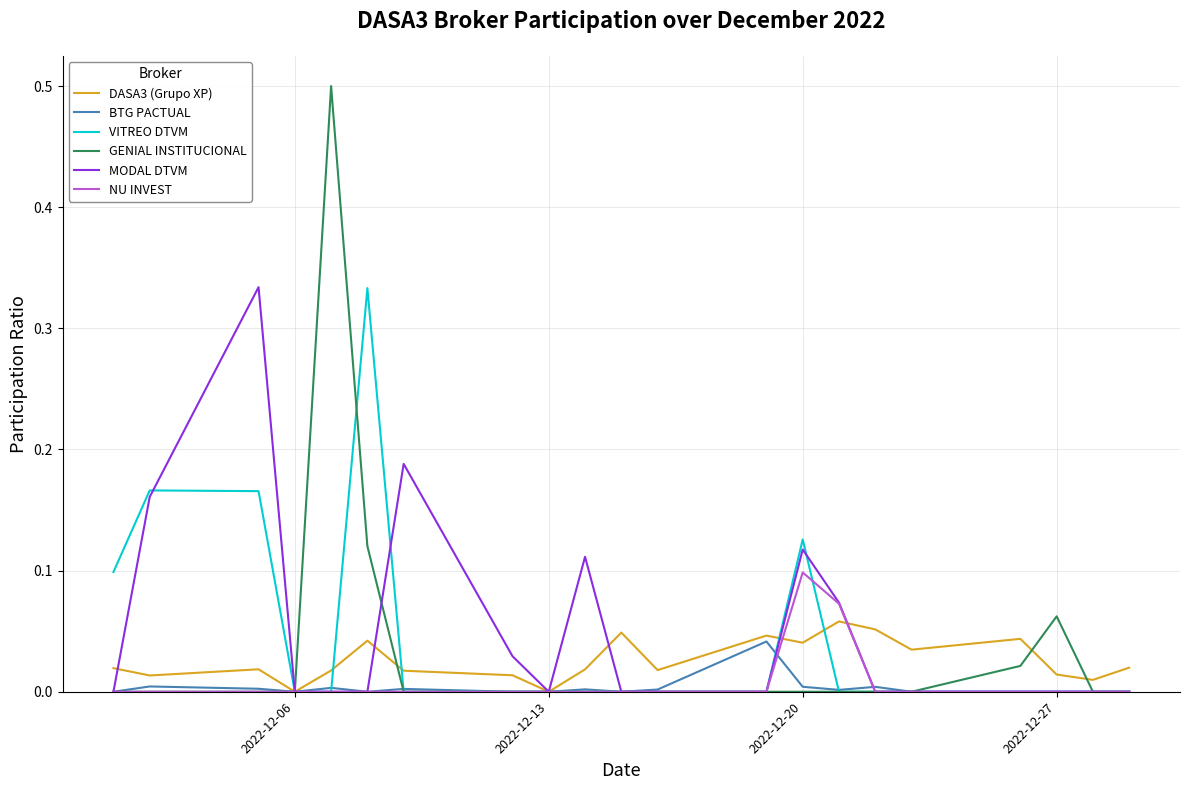

What is the maximum value shown in the chart?

0.5